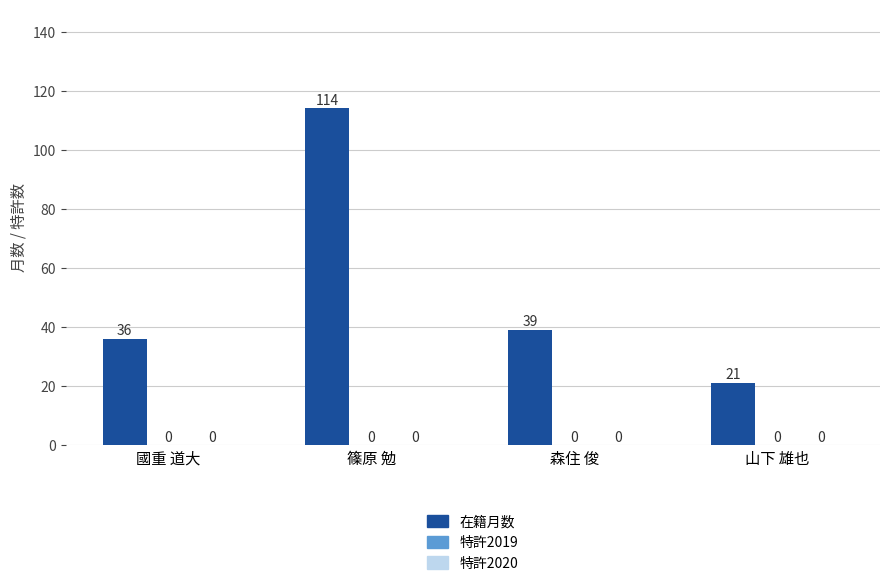

What is the label of the 3rd bar from the left?

森住 俊